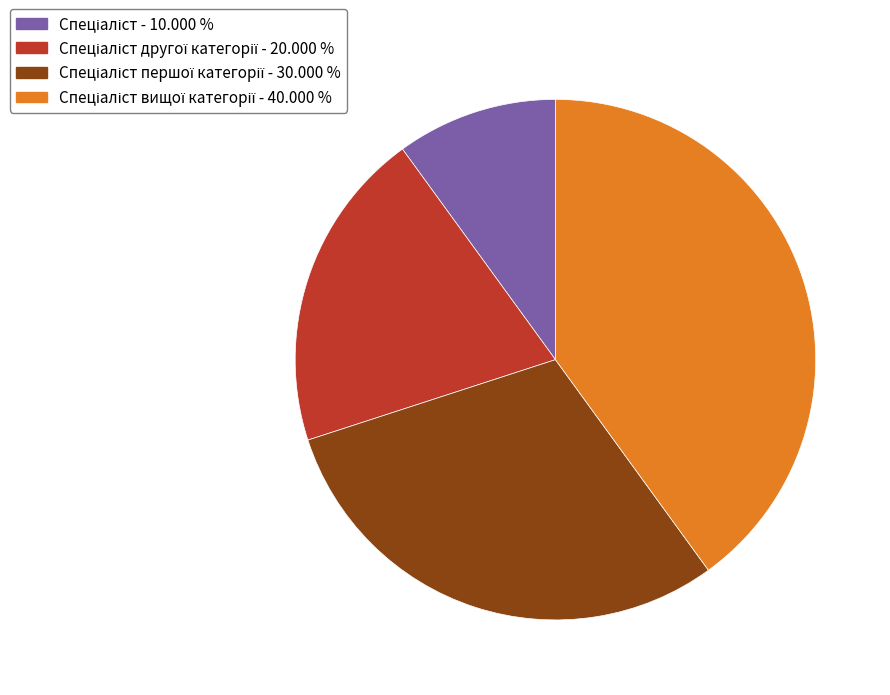

Is there any slice that represents more than half of the pie?

No